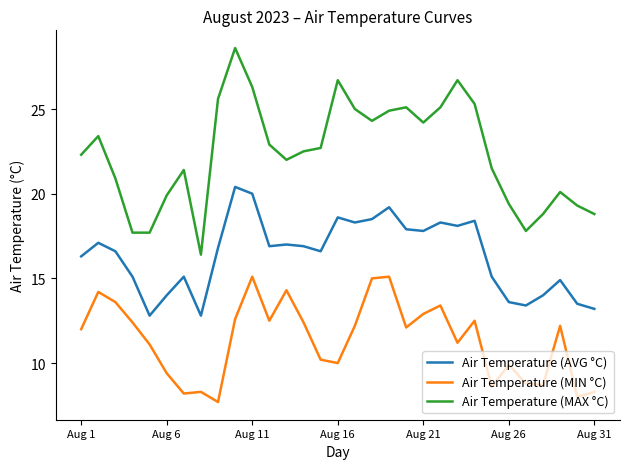

Which series has the largest total across all categories?

Air Temperature (MAX °C)